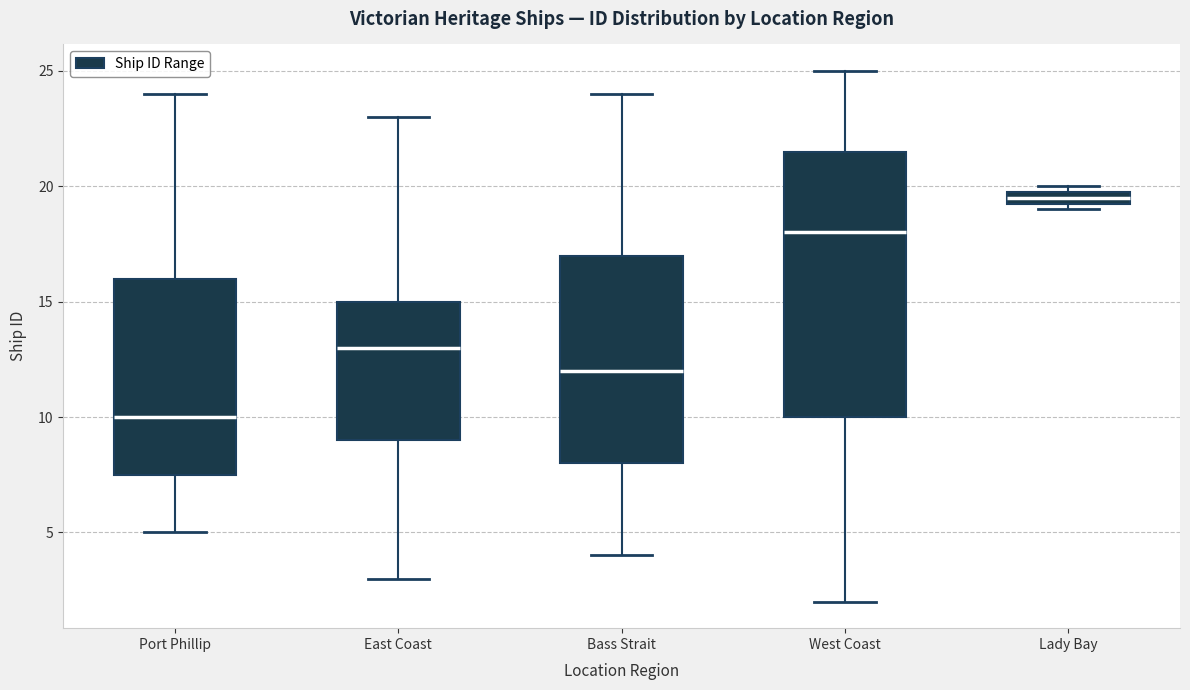

Where does the median line of the box for Port Phillip sit on the y-axis? The values are not printed on the chart, so give them approximately, as read against the axis.

10.0